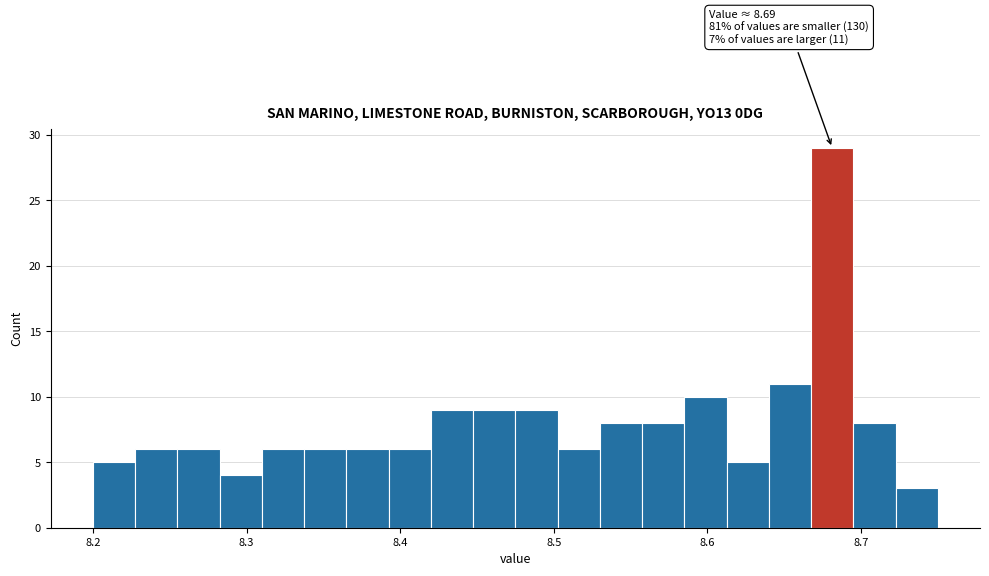

Around what value on the x-axis is the tallest bar? Give the approximate position of its centre, as read against the axis.

8.68